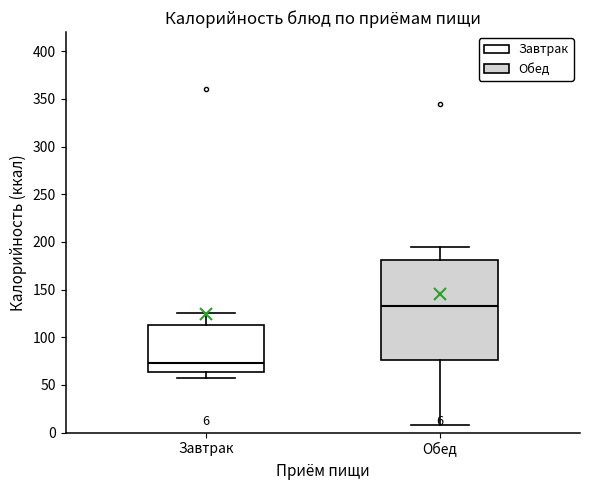

Which box's median line is the lowest?

Завтрак